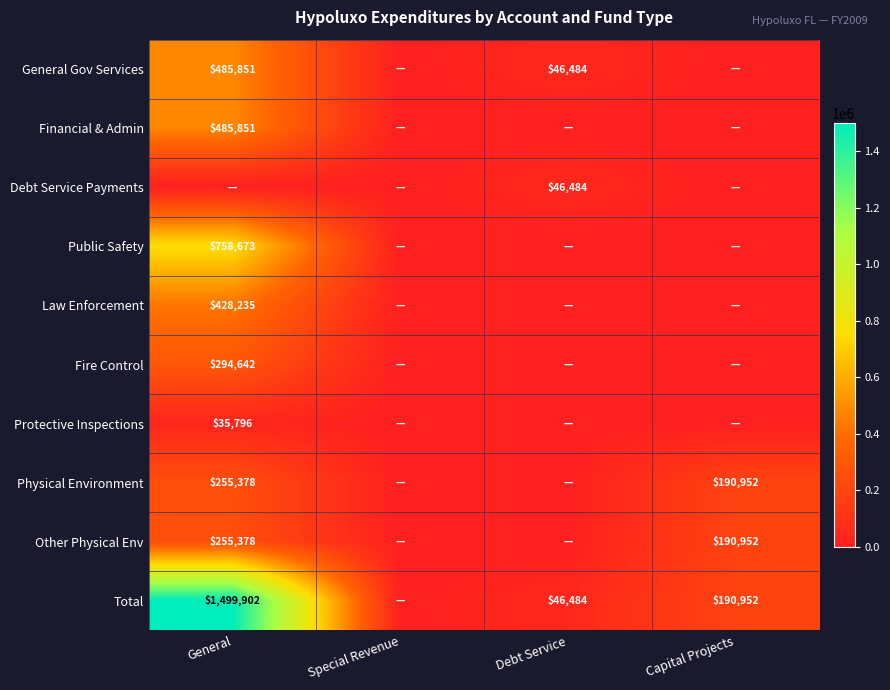

True or false: Other Physical Env has a value of 157587 at General.

False